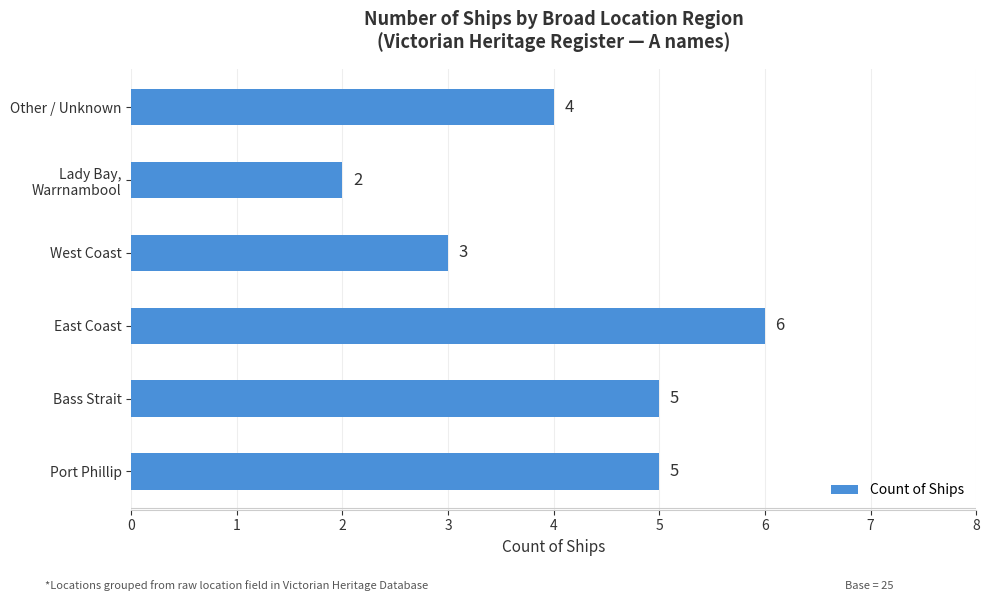

Count the values in the range 3 to 5.

4